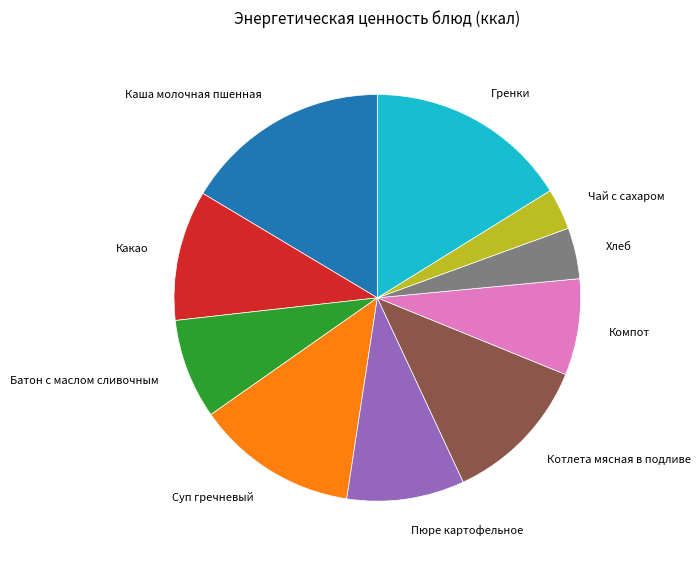

Which category has the smallest portion of the pie?

Чай с сахаром